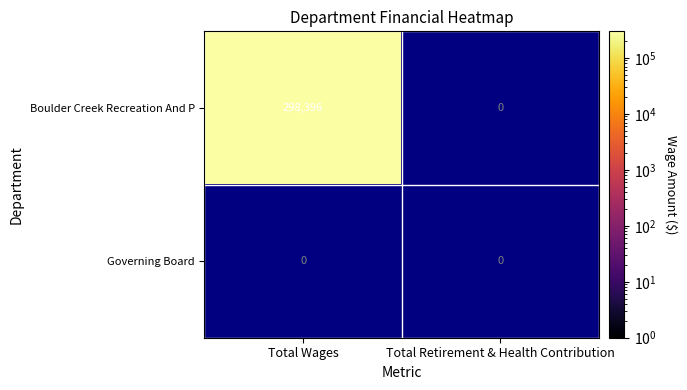

Is it true that Governing Board equals 0 at Total Retirement & Health Contribution?

True